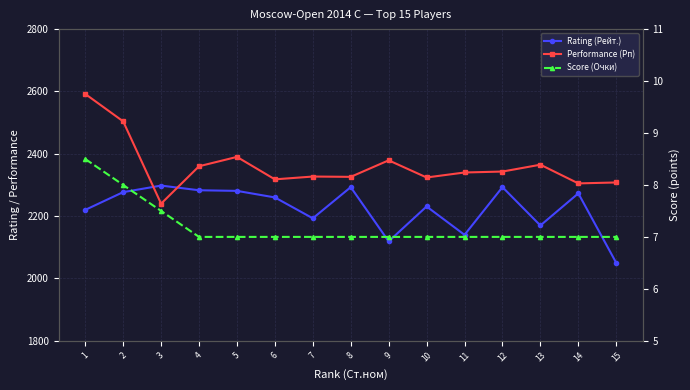

Where is Score (Очки) nearest to the value 7?

4